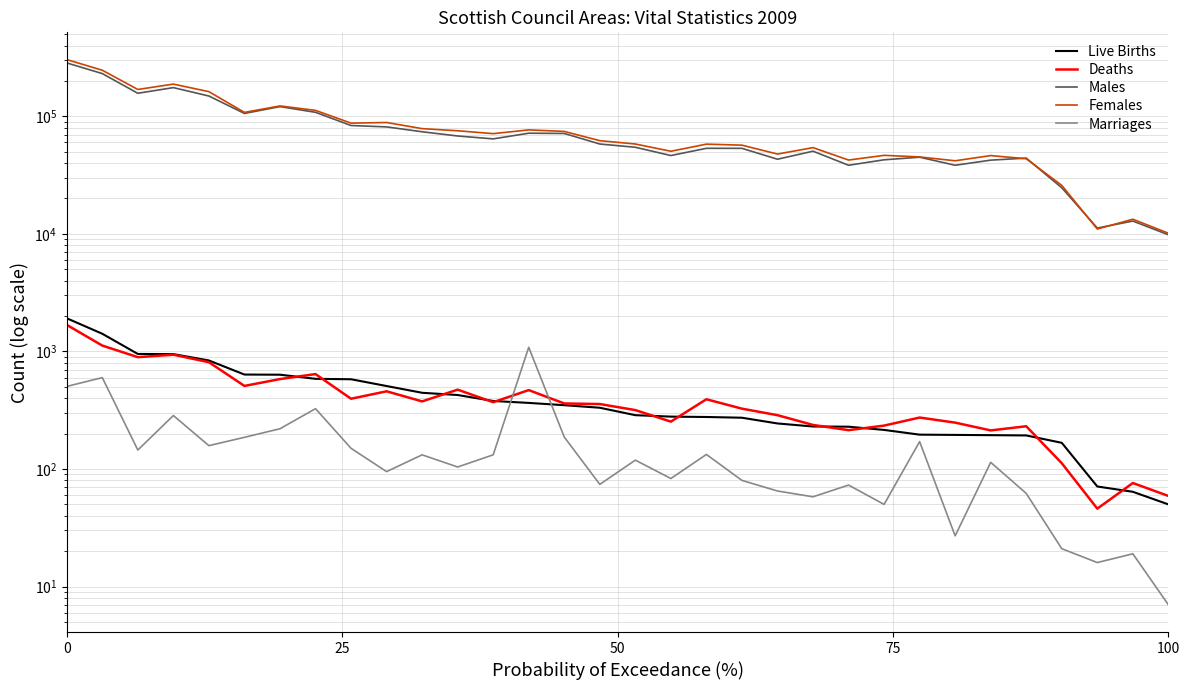

How many data points in Deaths are above 361?

15